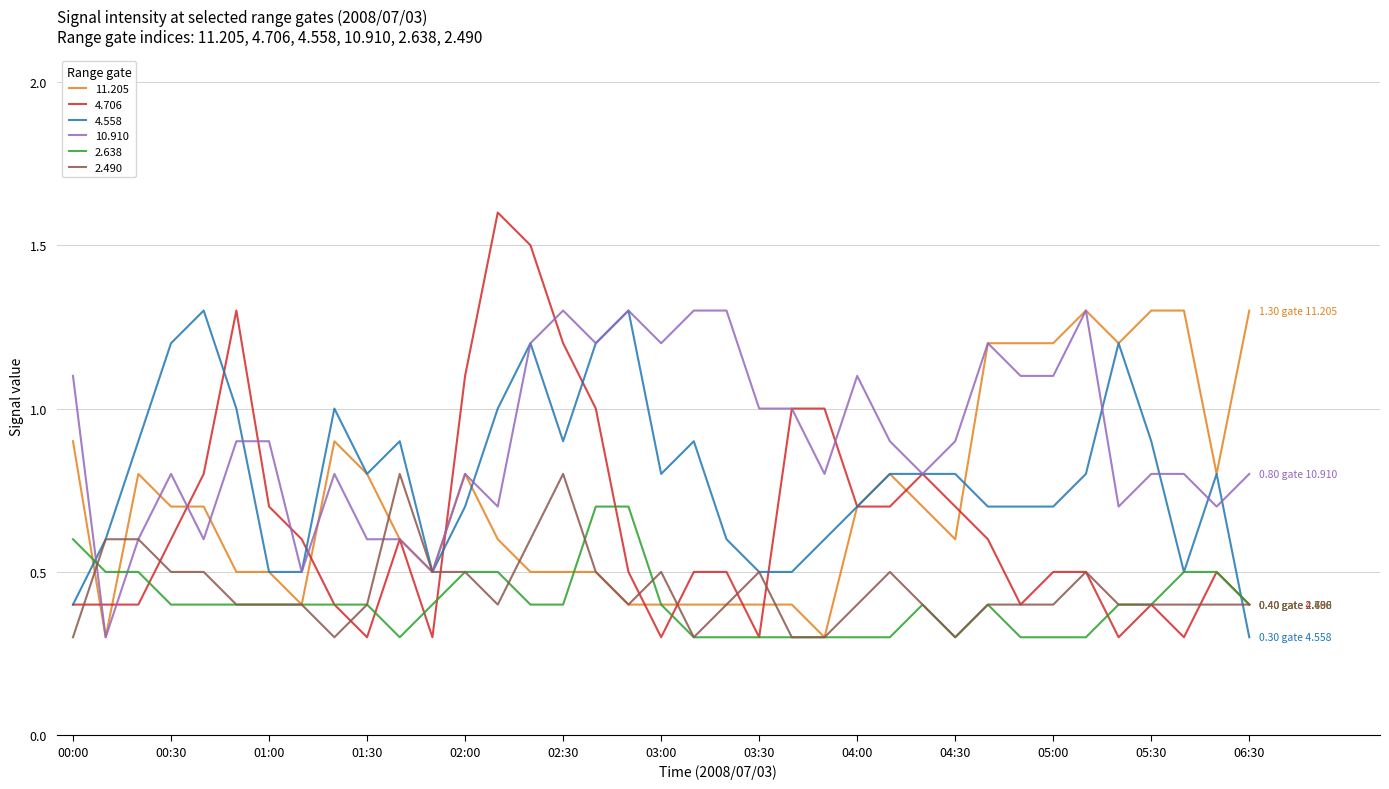

What is the smallest value displayed?

0.3